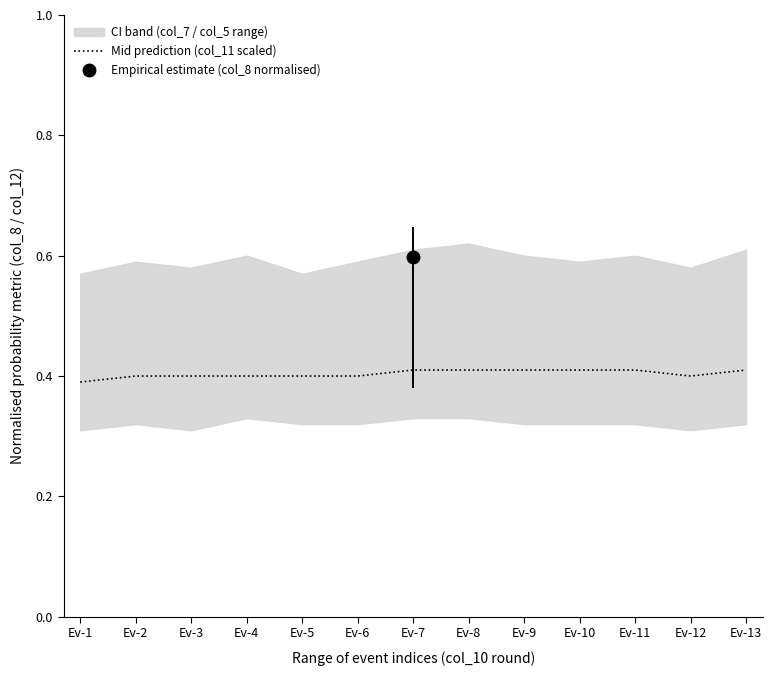

The value of Mid prediction (col_11 scaled) at Ev-12 is 0.4. True or false?

True